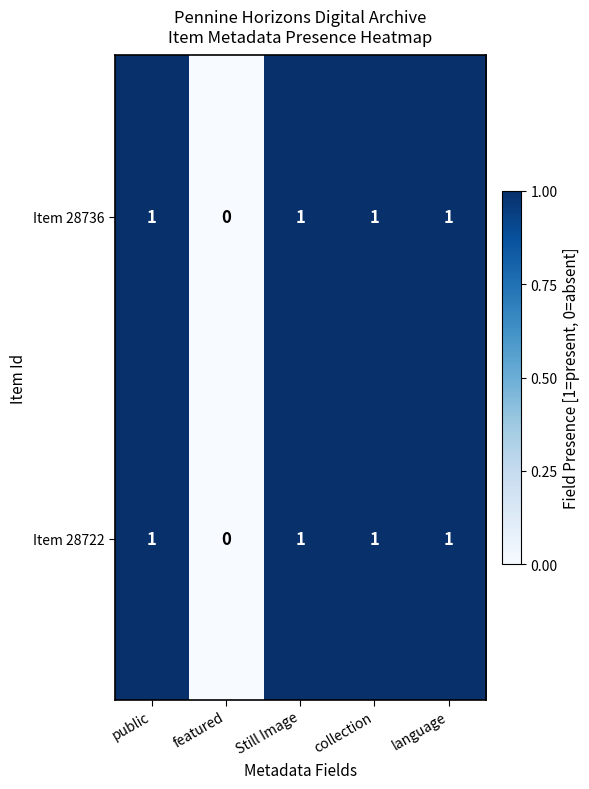

The value of Item 28736 at language is 0. True or false?

False